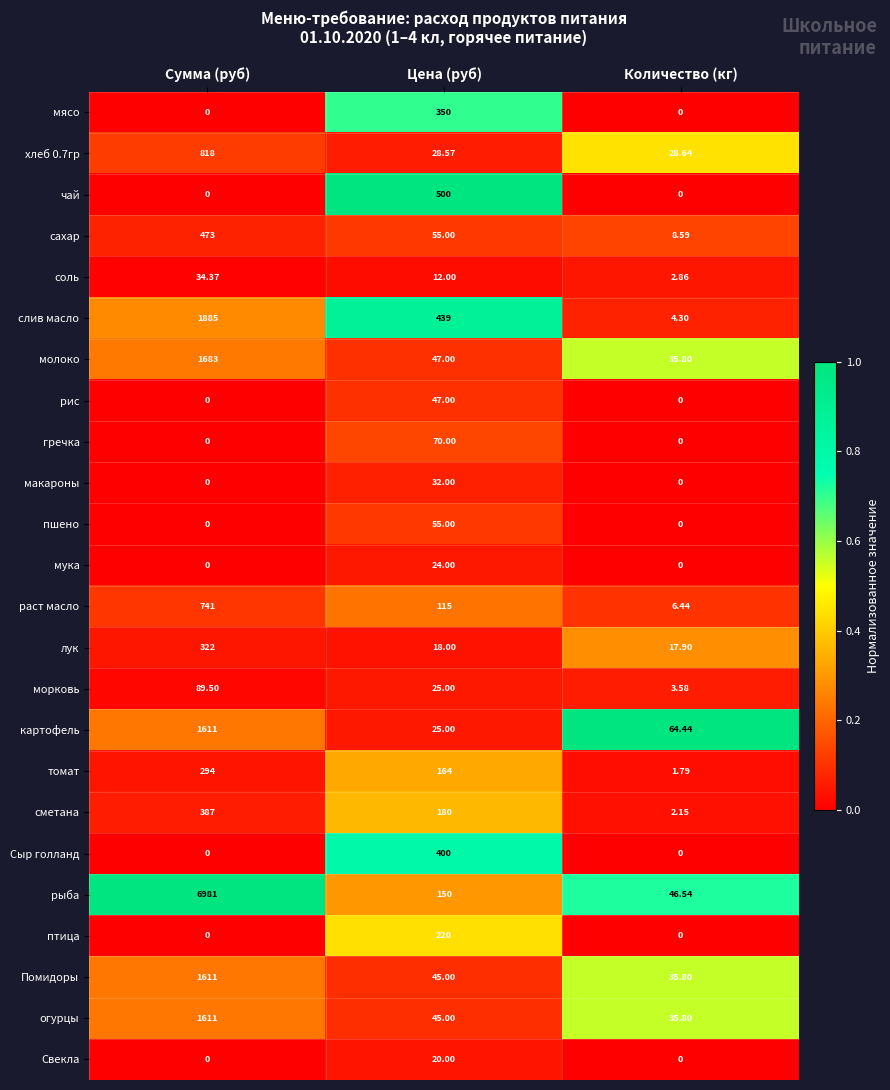

Is the value of рыба at Цена (руб) greater than the value of слив масло at Цена (руб)?

No